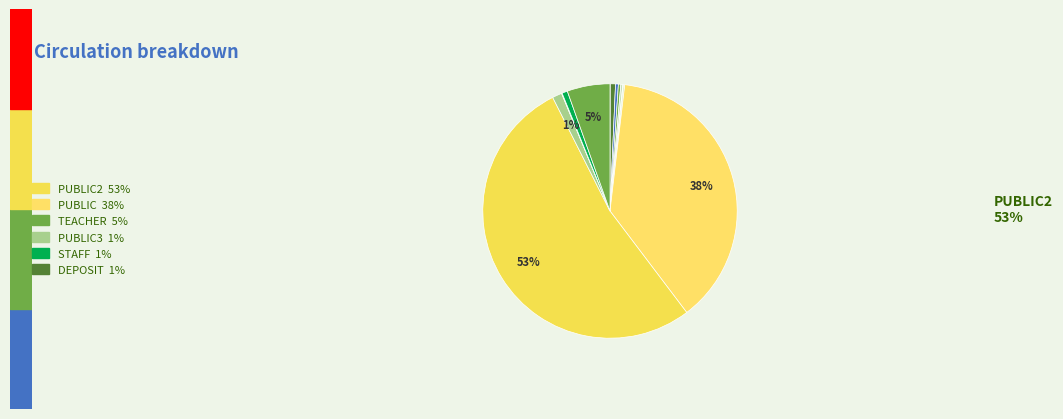

Which category has the biggest portion of the pie?

PUBLIC2